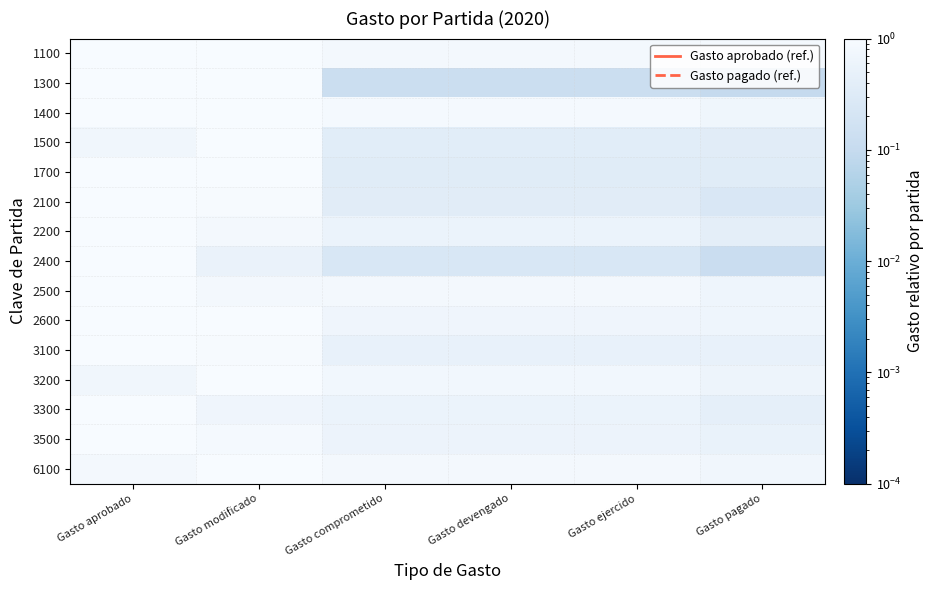

Which label corresponds to the smallest value in the chart?

Gasto pagado